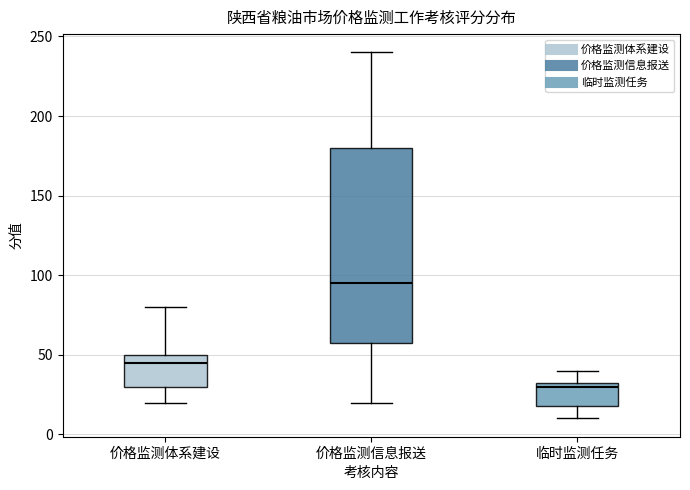

Where is the lower edge of the box for 临时监测任务 on the y-axis? The values are not printed on the chart, so give them approximately, as read against the axis.

20